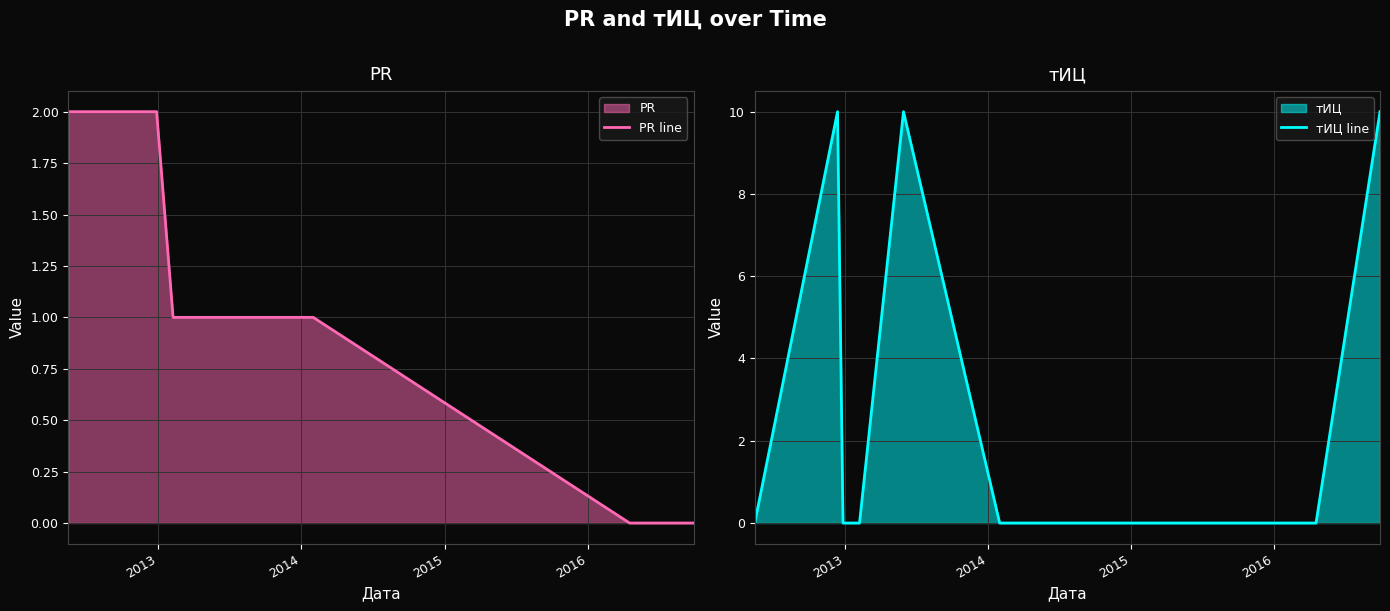

What is the difference between the maximum and second lowest values in the тИЦ line series?

10